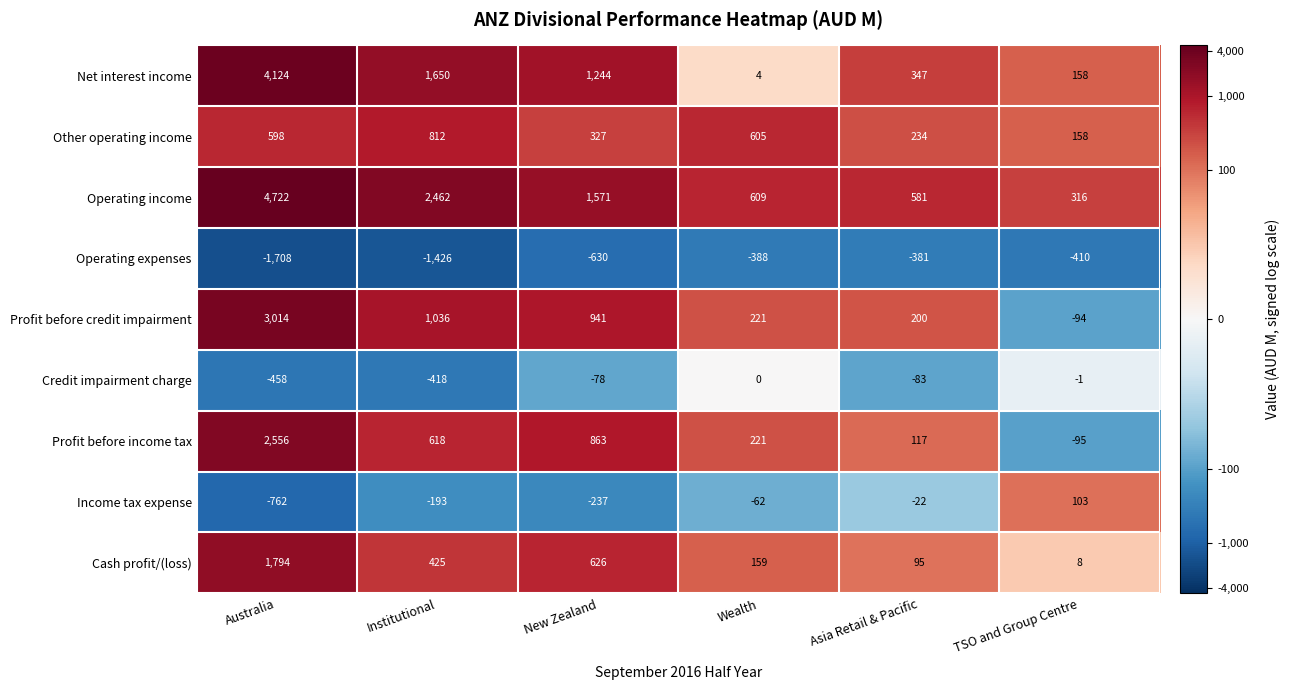

How many data points in Operating expenses are less than -410?

3